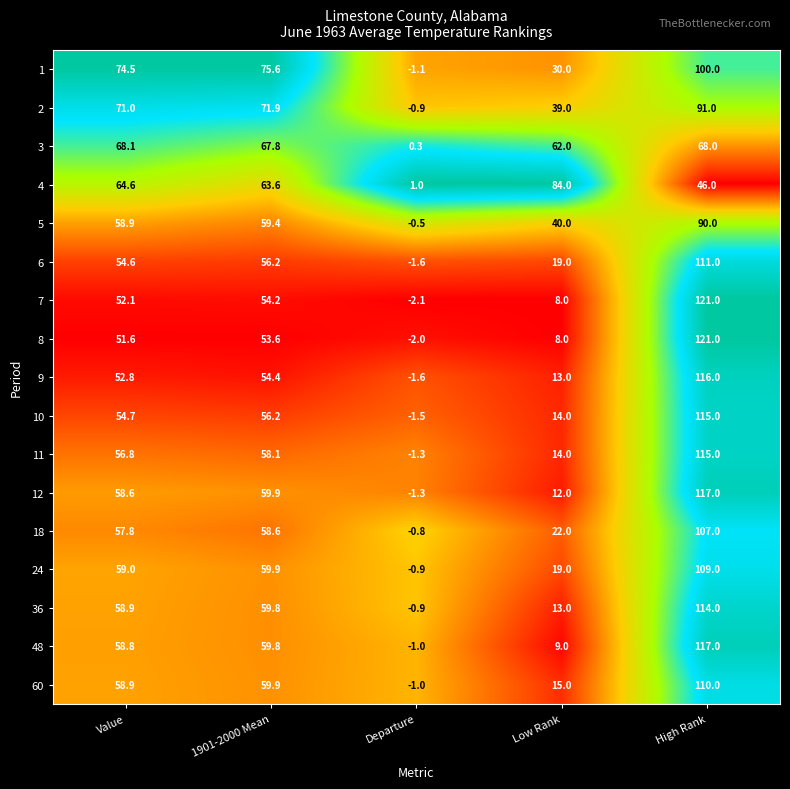

True or false: 11 has a value of 34.6 at Value.

False